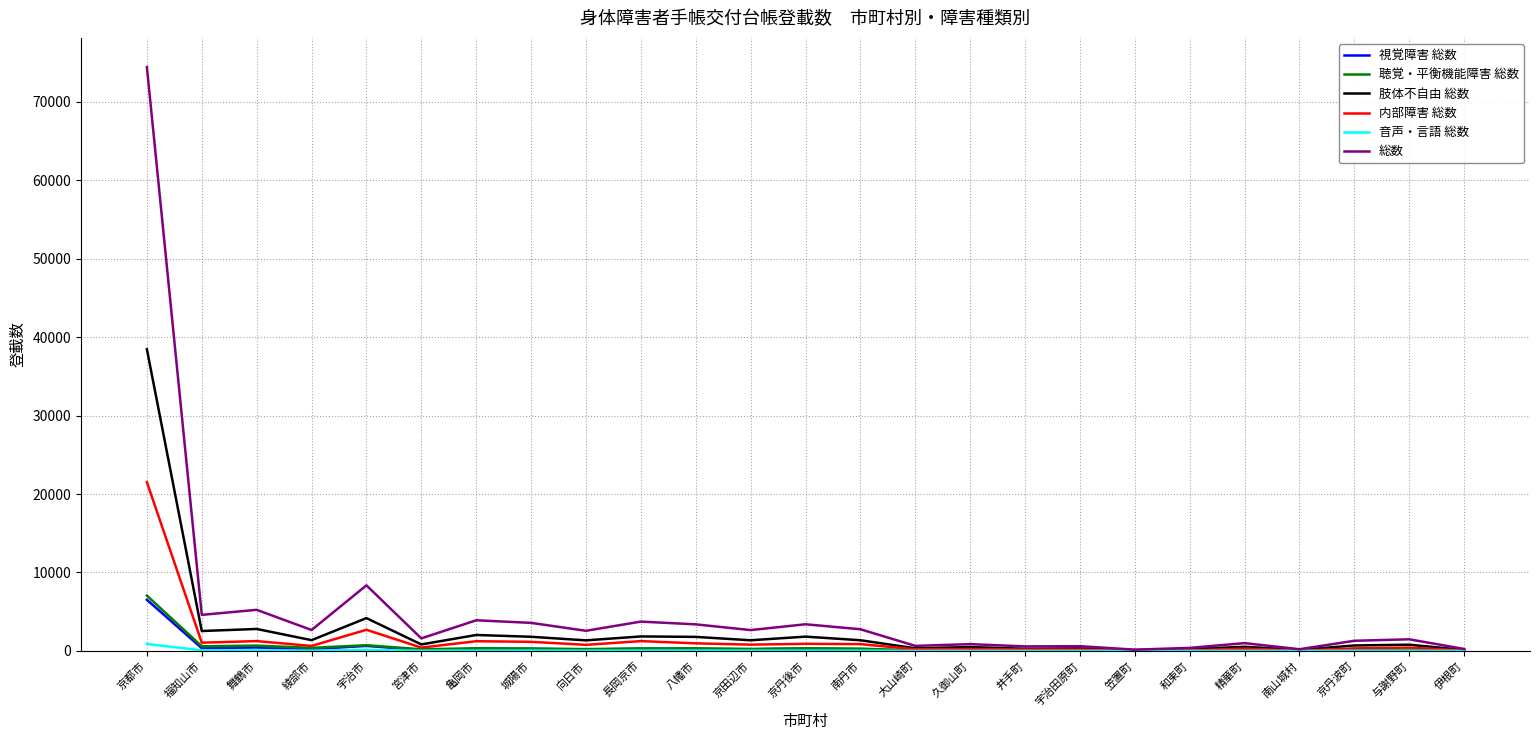

True or false: 総数 has more than 2 points higher than both neighbors.

True